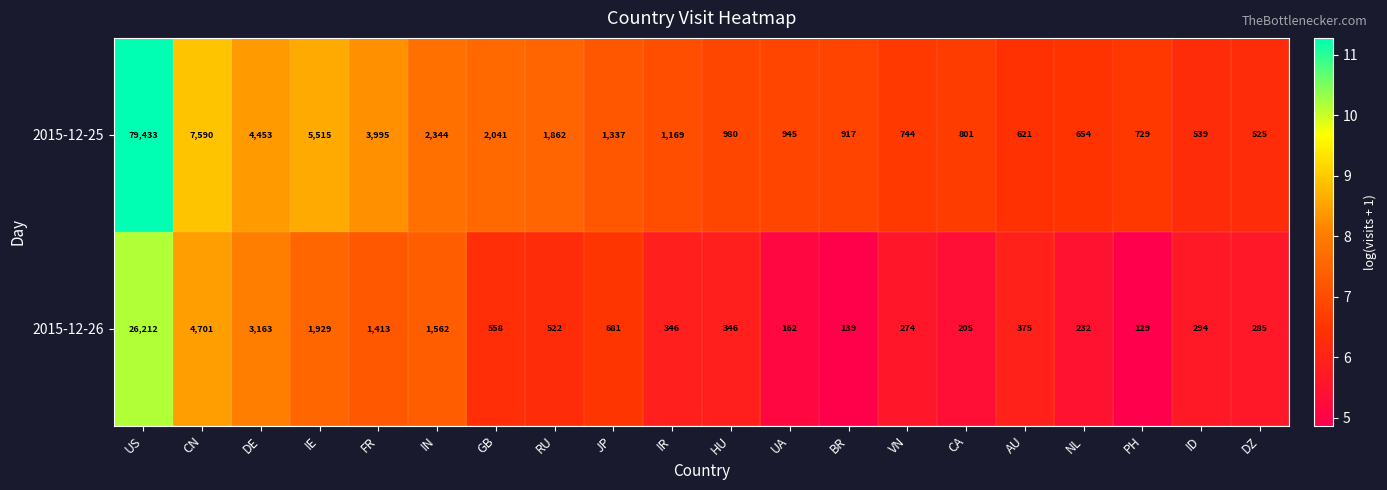

What is the greatest value displayed?

79433